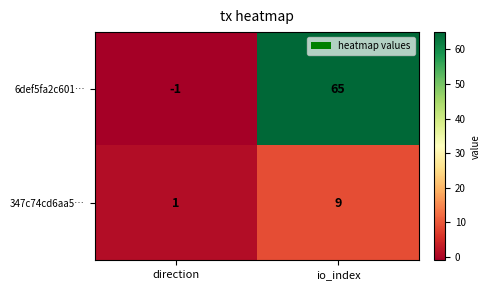

What is the total value across all series at io_index?

74